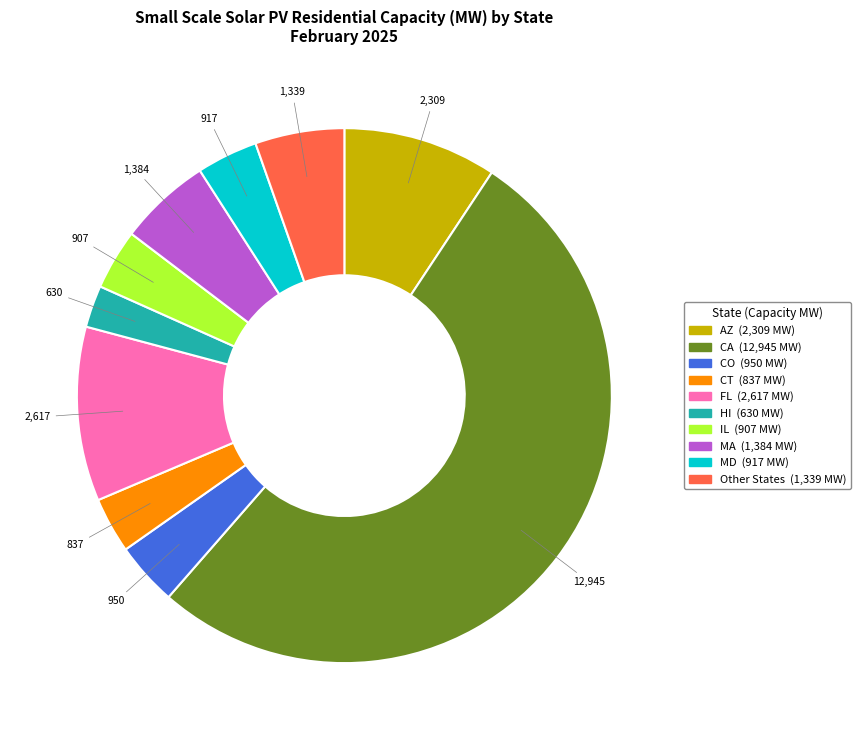

Is there any slice that represents more than half of the pie?

Yes